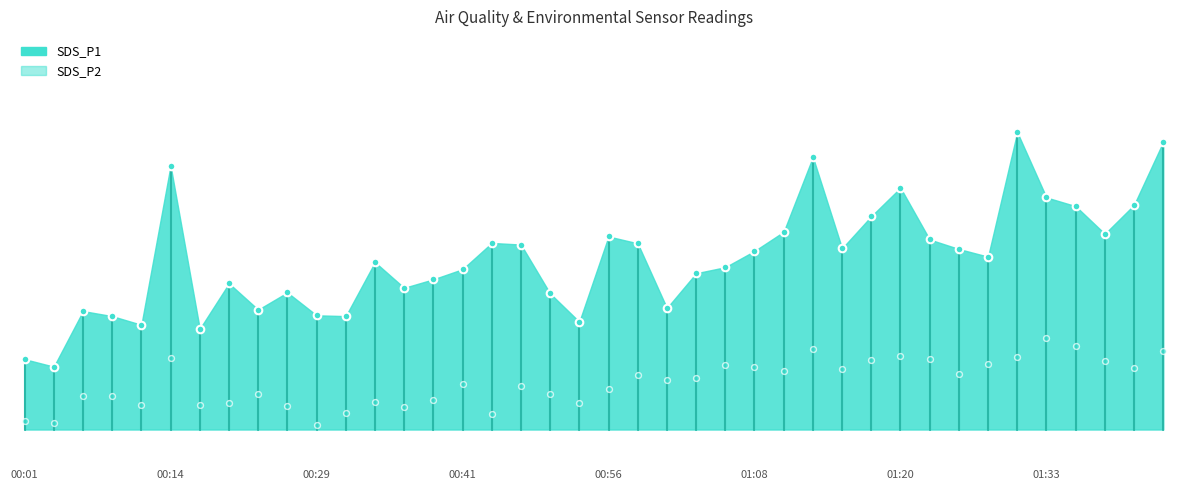

Between 27 and 00:56, which is larger?

27